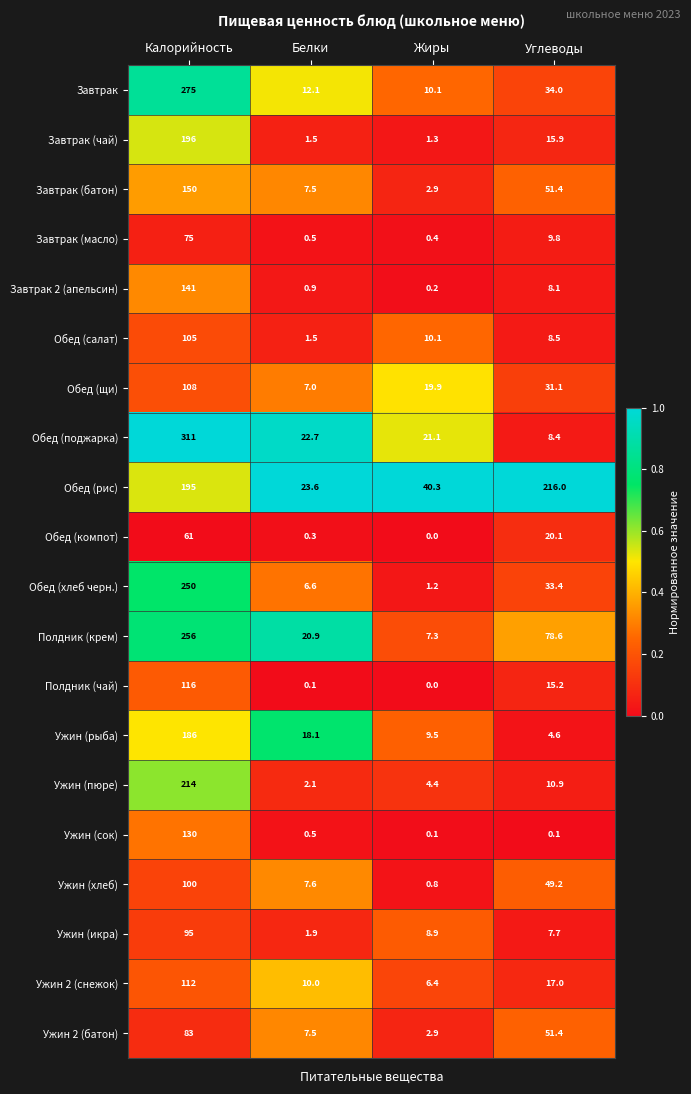

Which series has the largest total across all categories?

Обед (рис)